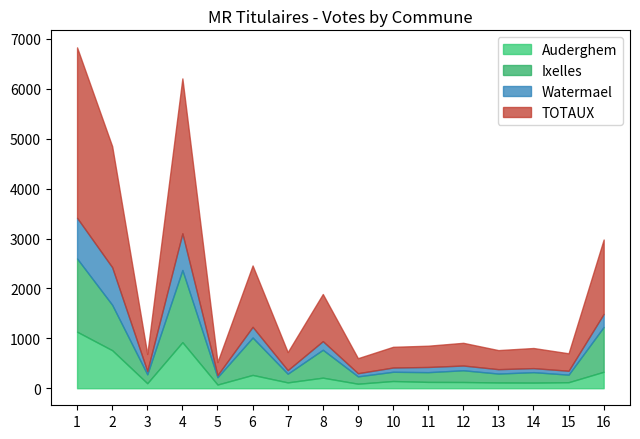

What is the difference between the maximum and minimum values in the Ixelles series?

1321